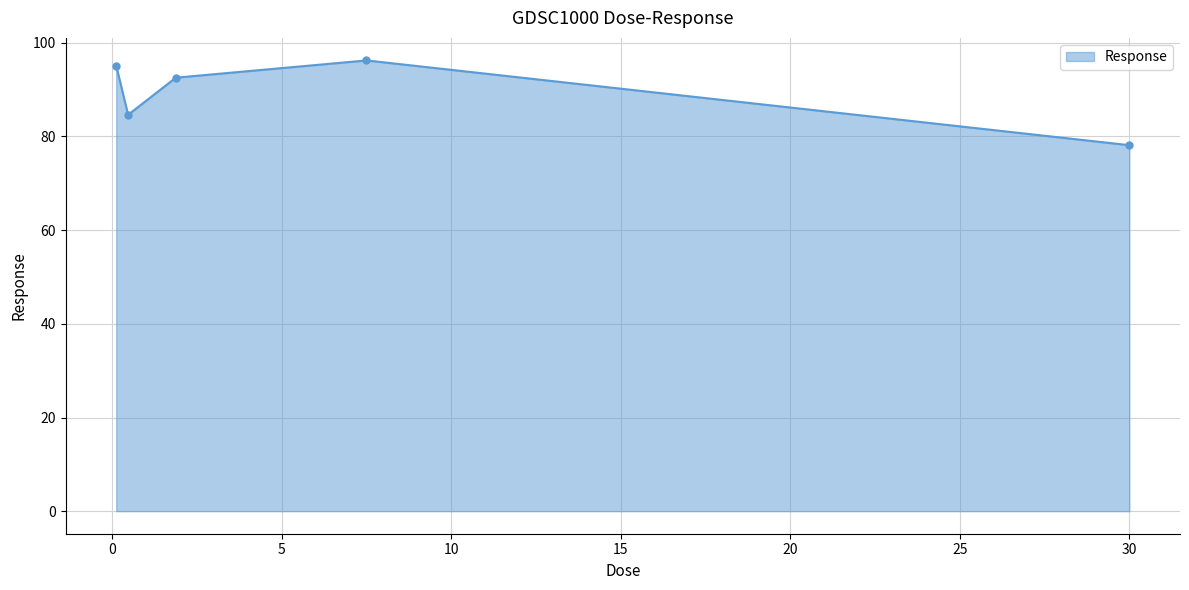

What is the average value?

89.3